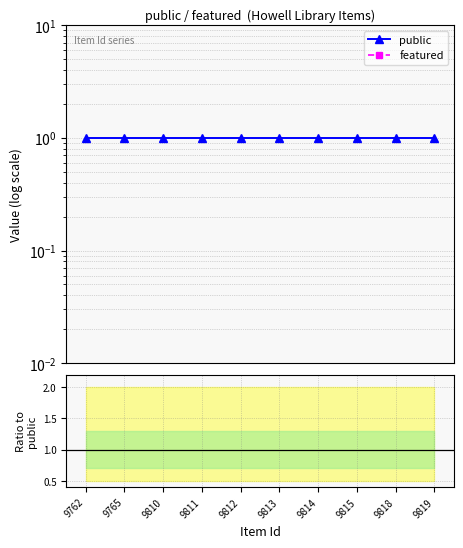

How many lines are shown in the chart?

3